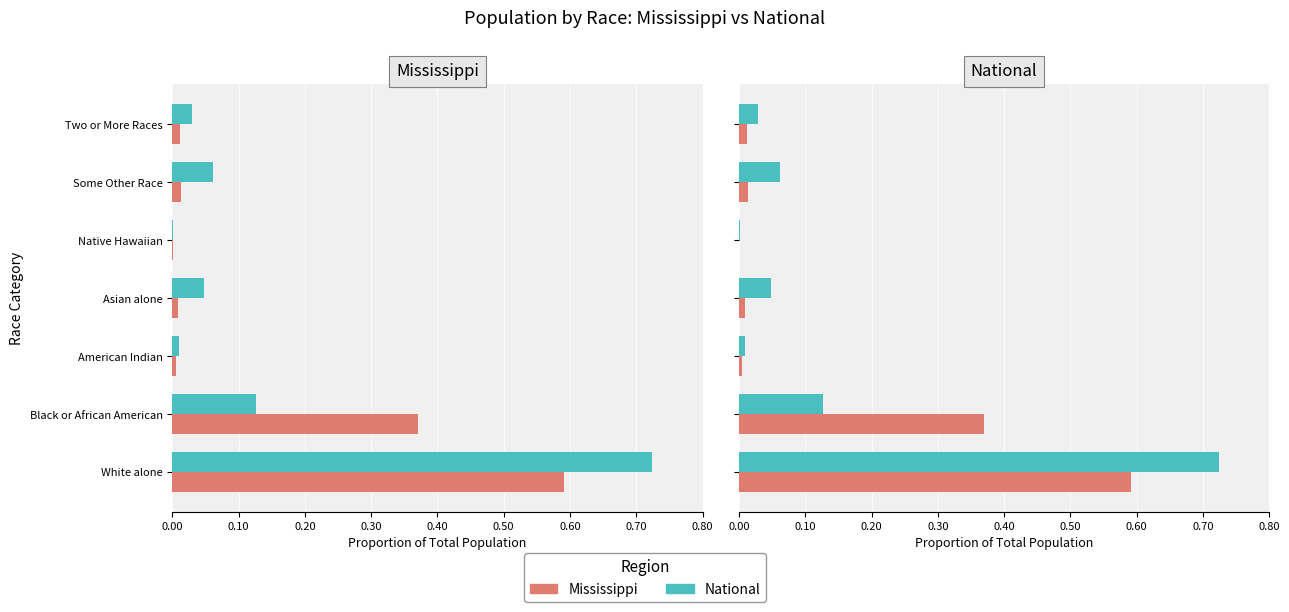

At how many categories does at least one series exceed 0?

7